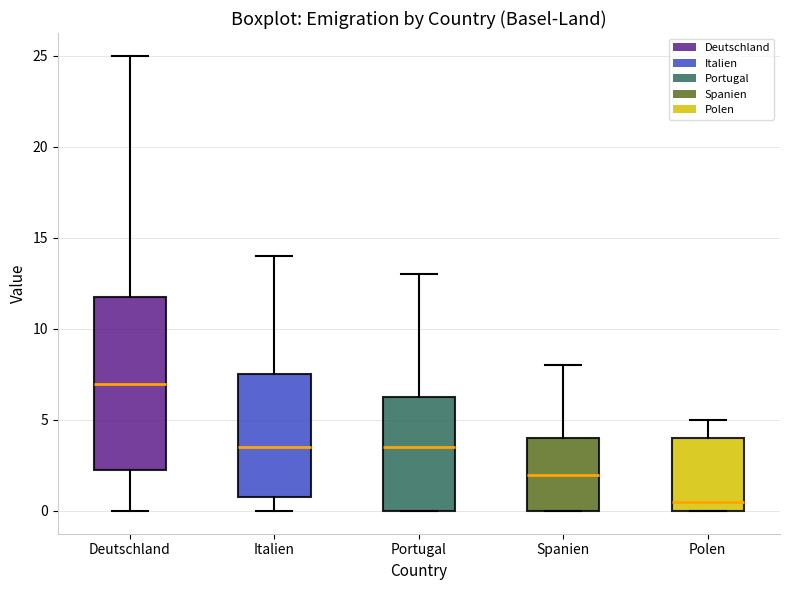

Reading left to right, transcribe this box plot: for each box, give where its median line is, the range the box spans, and where its two whiskers end, as read against the y-axis. The values are not printed on the chart, so give them approximately, as read against the axis.

Deutschland: median 7.0, box 2.5 to 12.0, whiskers 0.0 to 25.0
Italien: median 3.5, box 1.0 to 7.5, whiskers 0.0 to 14.0
Portugal: median 3.5, box 0.0 to 6.5, whiskers 0.0 to 13.0
Spanien: median 2.0, box 0.0 to 4.0, whiskers 0.0 to 8.0
Polen: median 0.5, box 0.0 to 4.0, whiskers 0.0 to 5.0